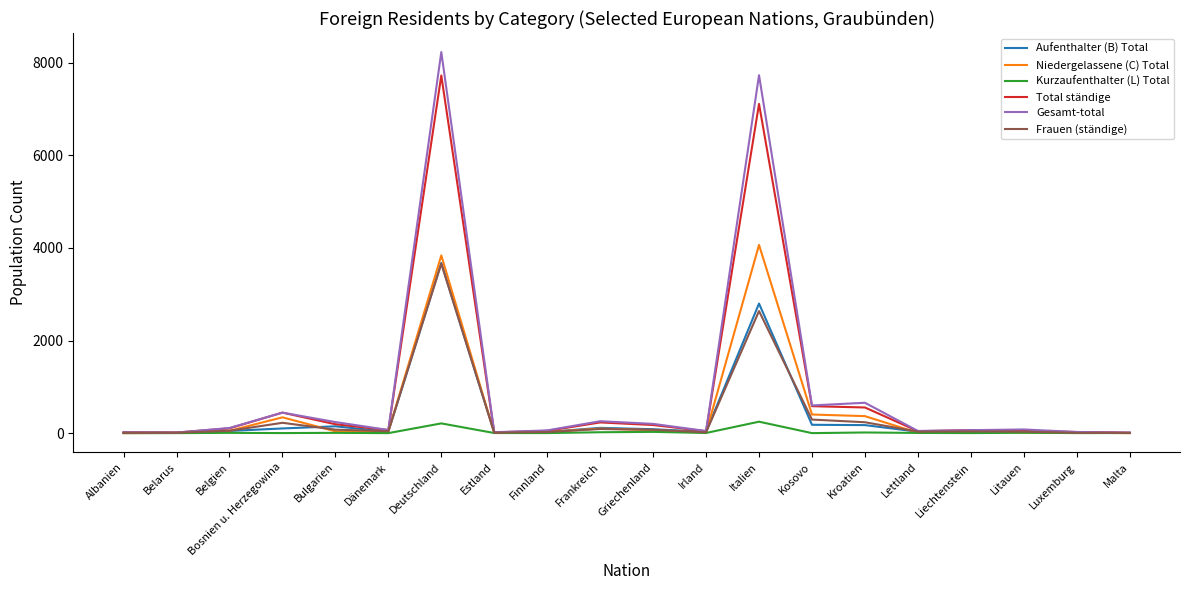

Which series has the largest range (max minus min)?

Gesamt-total